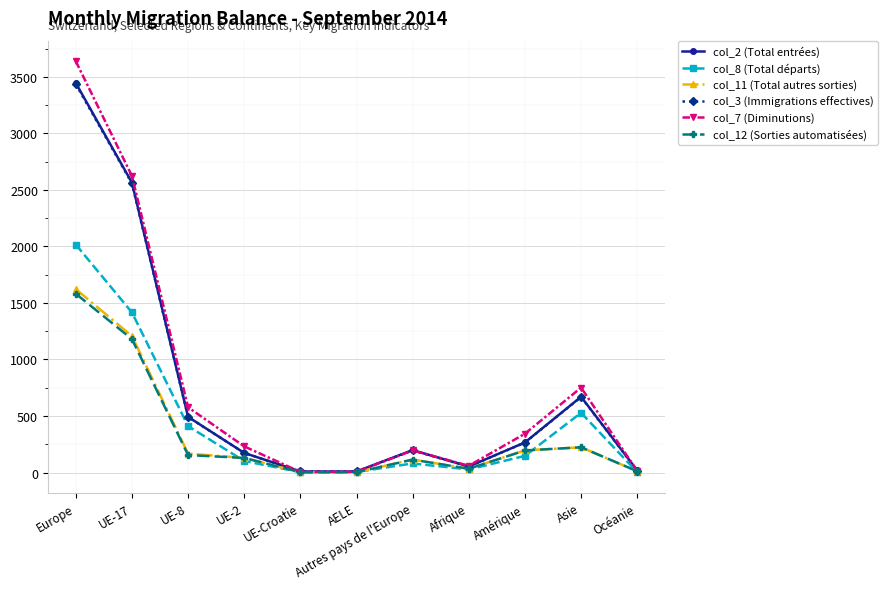

The value of col_2 (Total entrées) at UE-8 is 492. True or false?

True